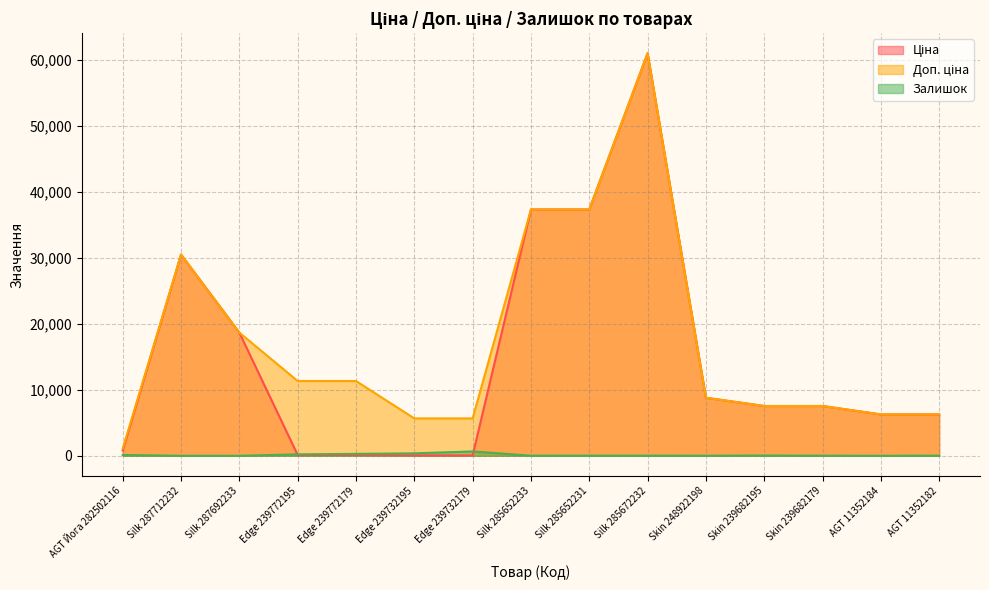

Rank the series by their maximum value, from lowest to highest.

Залишок, Ціна, Доп. ціна